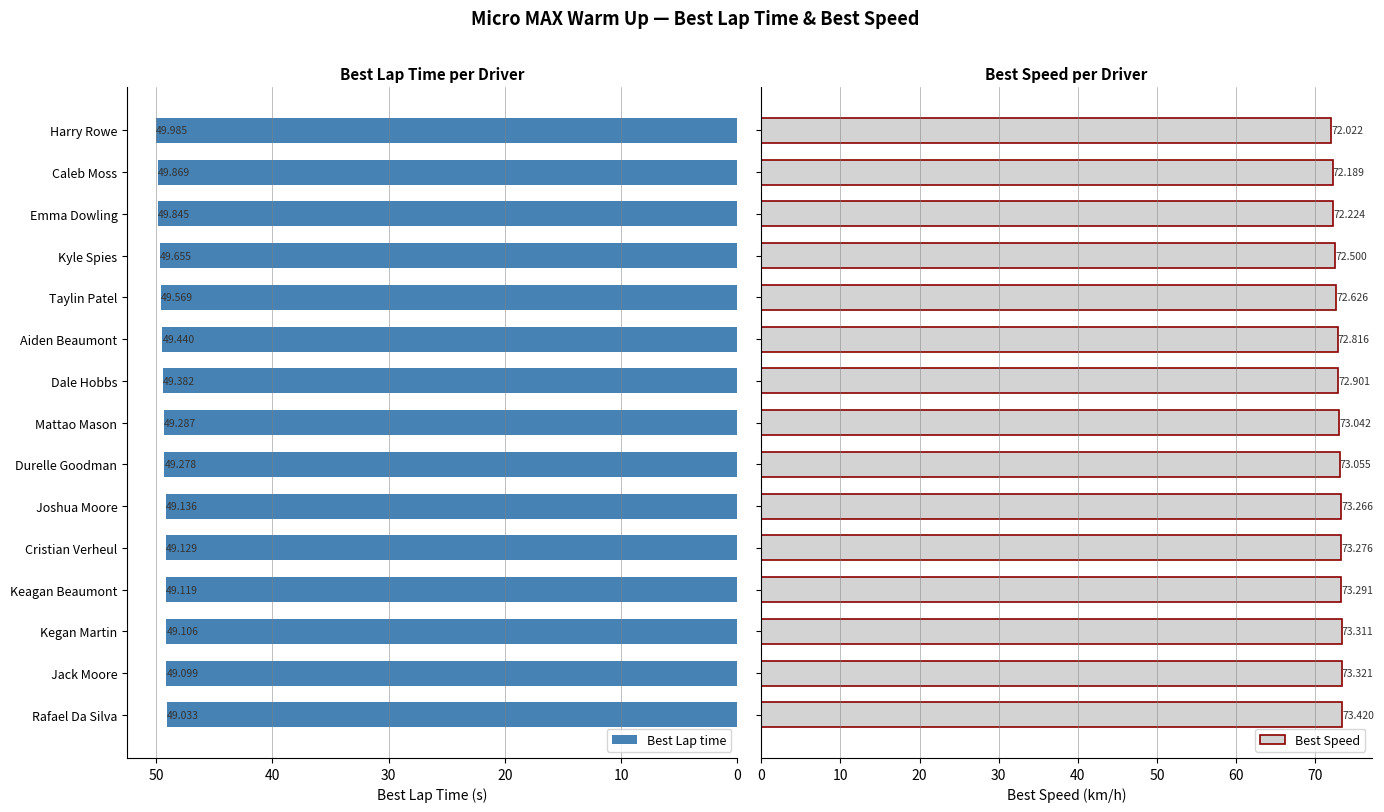

Are the bars grouped side by side (vs. stacked)?

Yes